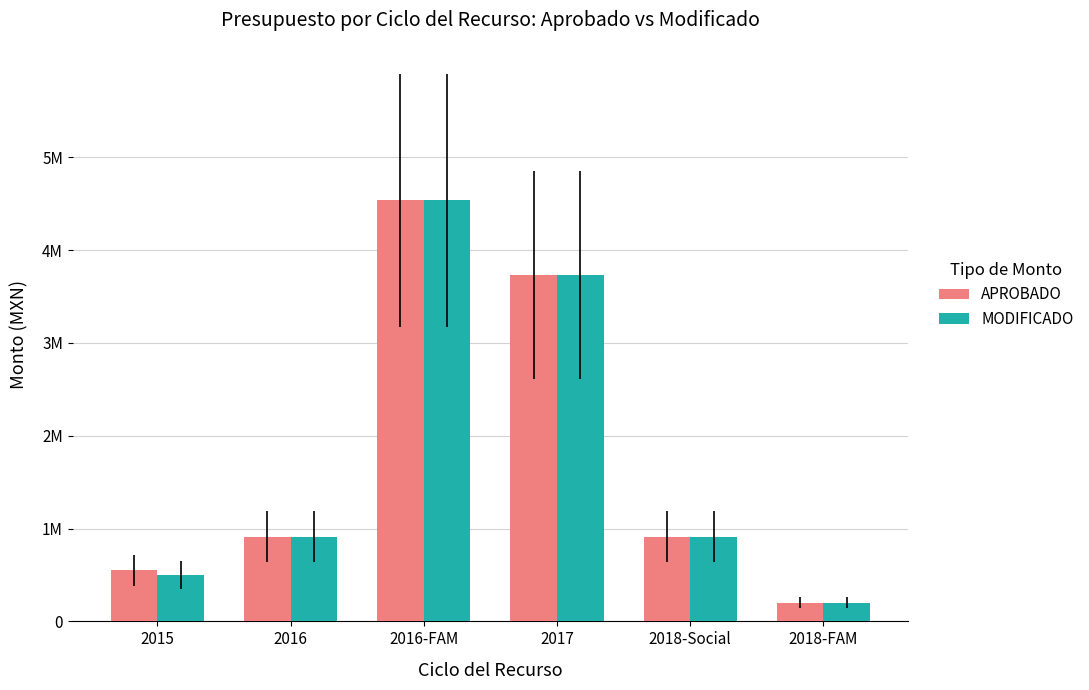

Rank the categories by MODIFICADO value from highest to lowest.

2016-FAM, 2017, 2016, 2018-Social, 2015, 2018-FAM